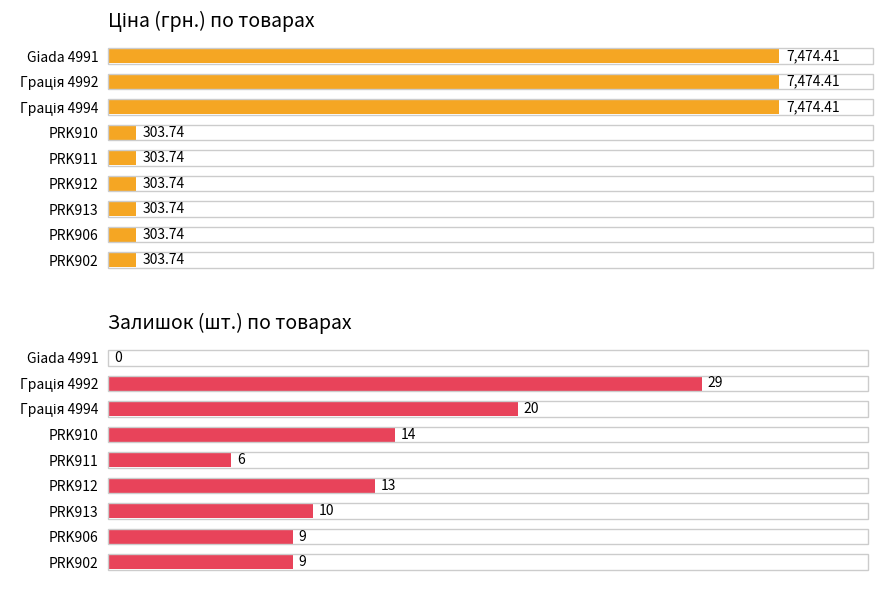

What are all the series names shown in the legend?

Ціна, Залишок